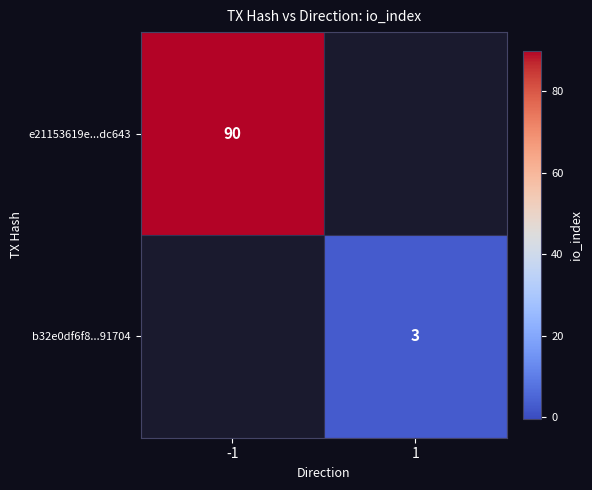

True or false: e21153619e...dc643 has a value of 90 at -1.

True